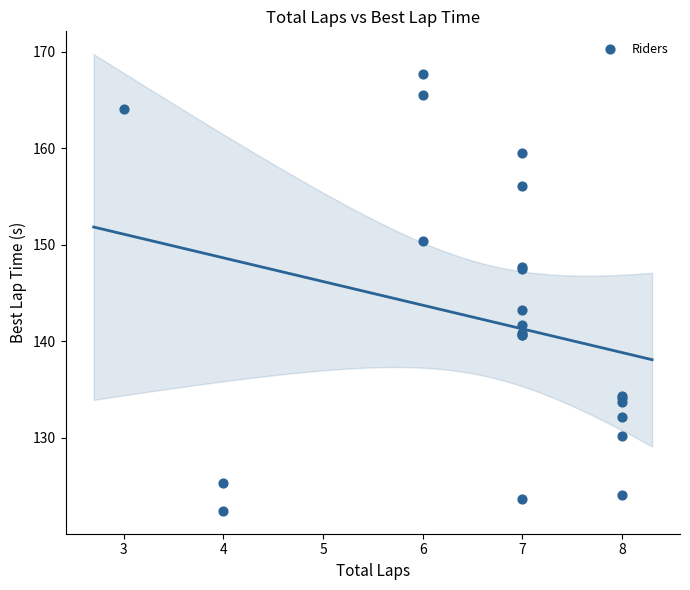

What Y value in the scatter plot is closest to 145?

143.2